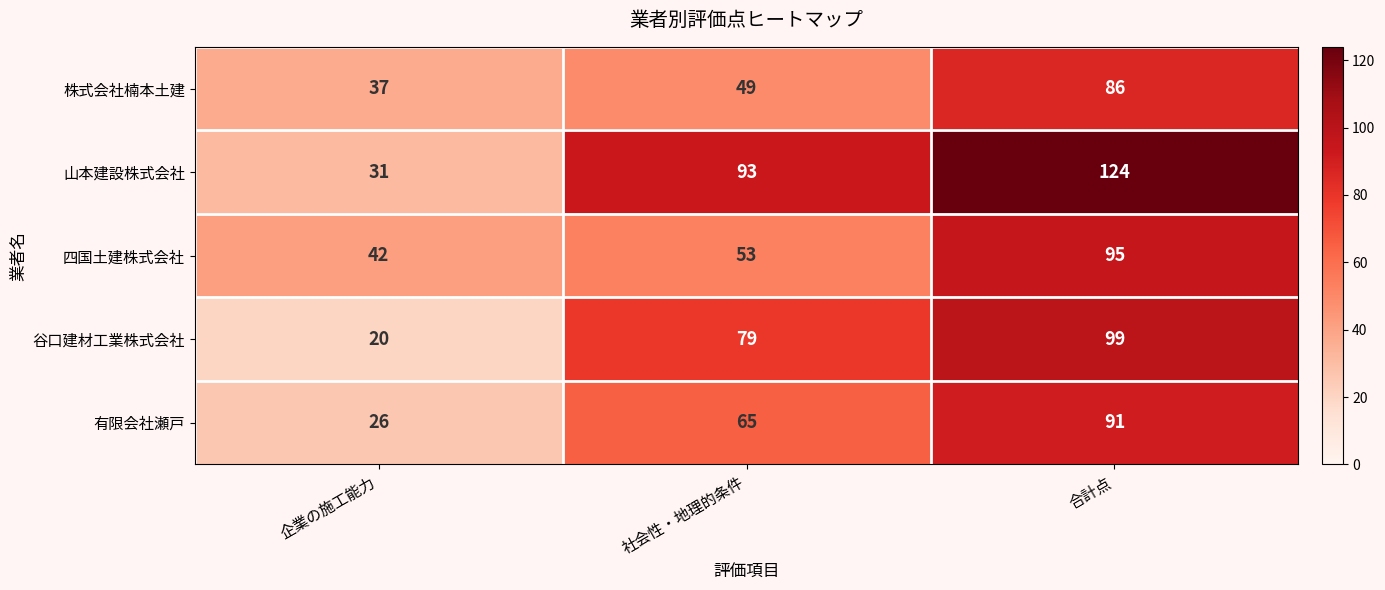

List the series in order of their peak value, highest first.

山本建設株式会社, 谷口建材工業株式会社, 四国土建株式会社, 有限会社瀬戸, 株式会社楠本土建